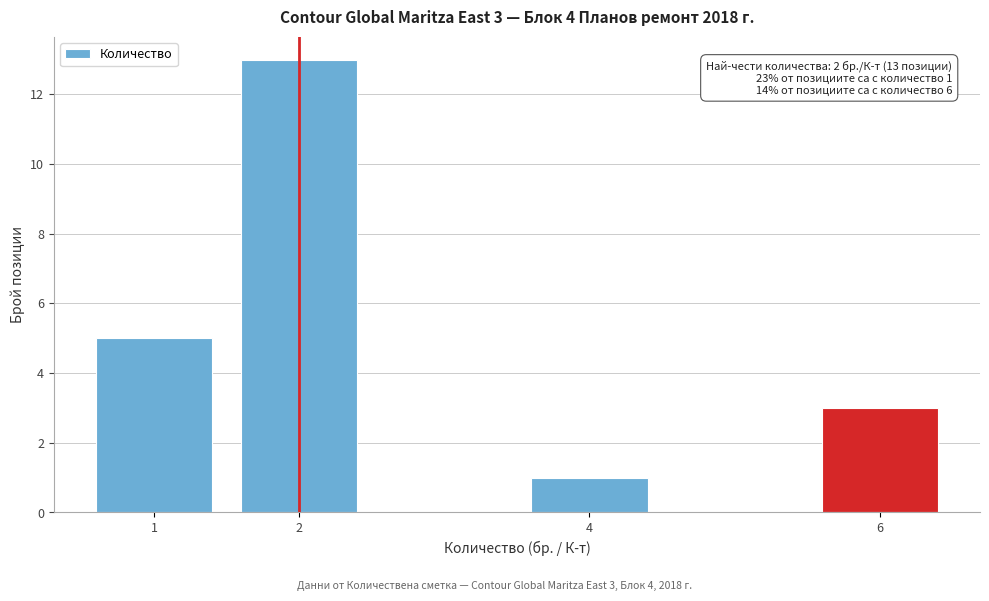

Reading left to right, extract all data points from this chart.

5	13	1	3